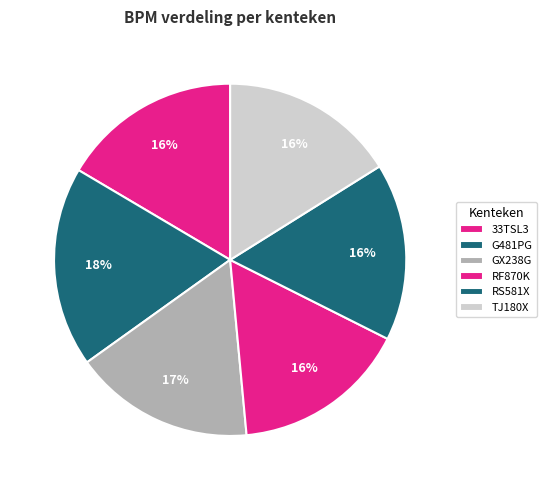

To the nearest percent, what is the average slice percentage?

17%